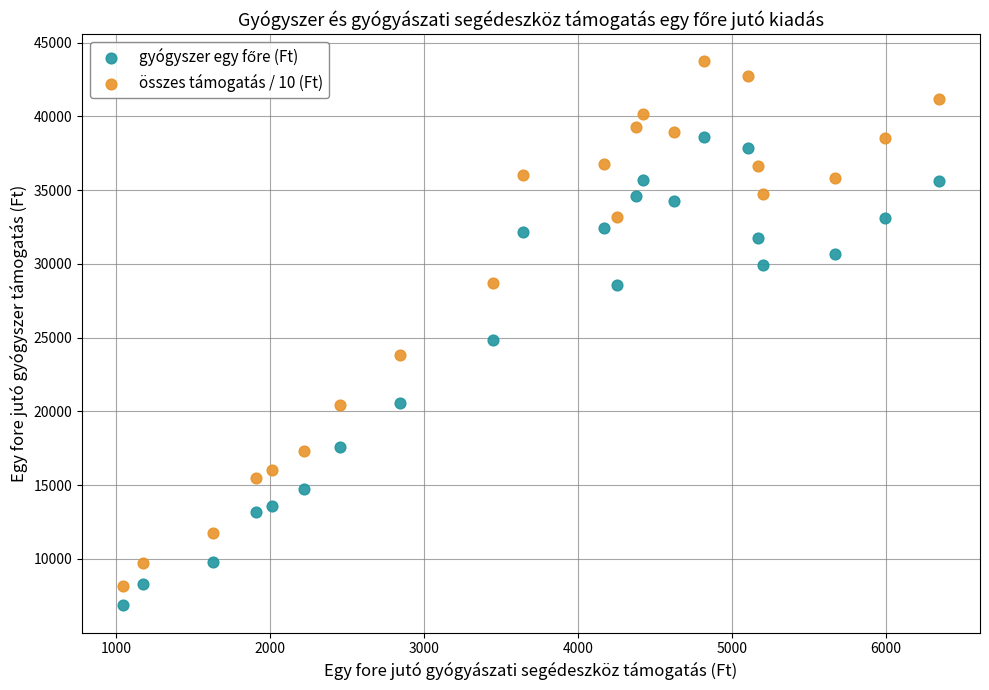

Across all series, what Y value is closest to 25288?

24859.7